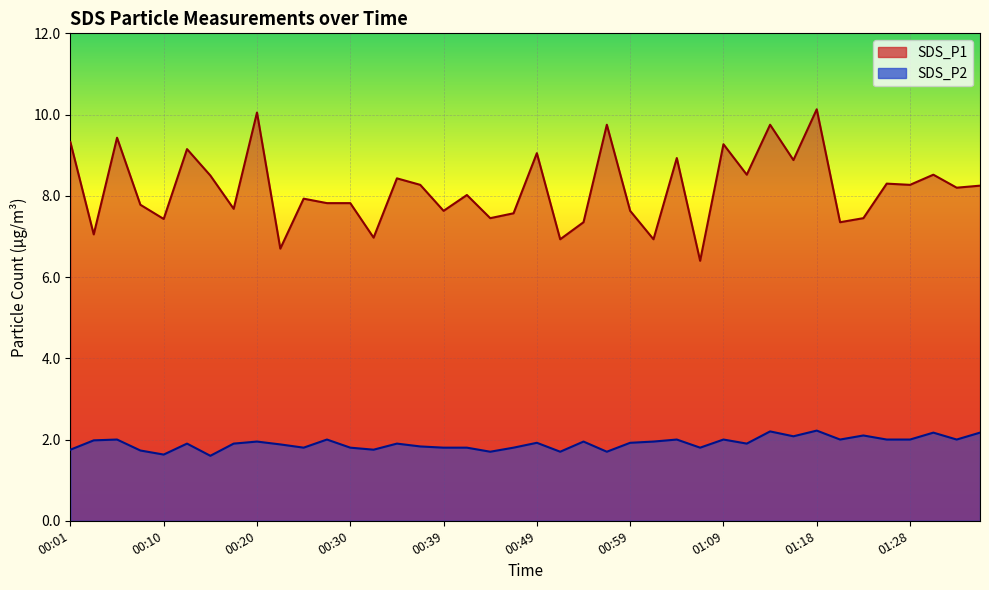

Reading right to left, what are all the values shown in this chart?

SDS_P1: 01:35=8.2	01:33=8.2	01:31=8.5	01:28=8.3	01:26=8.3	01:23=7.5	01:21=7.3	01:18=10.1	01:16=8.9	01:14=9.8	01:11=8.5	01:09=9.3	01:06=6.4	01:04=8.9	01:01=6.9	00:59=7.6	00:57=9.8	00:54=7.3	00:52=6.9	00:49=9.1	00:47=7.6	00:44=7.5	00:42=8.0	00:39=7.6	00:37=8.3	00:35=8.4	00:32=7.0	00:30=7.8	00:27=7.8	00:25=7.9	00:22=6.7	00:20=10.1	00:18=7.7	00:15=8.5	00:13=9.2	00:10=7.4	00:08=7.8	00:05=9.4	00:03=7.0	00:01=9.3
SDS_P2: 01:35=2.2	01:33=2.0	01:31=2.2	01:28=2.0	01:26=2.0	01:23=2.1	01:21=2.0	01:18=2.2	01:16=2.1	01:14=2.2	01:11=1.9	01:09=2.0	01:06=1.8	01:04=2.0	01:01=1.9	00:59=1.9	00:57=1.7	00:54=1.9	00:52=1.7	00:49=1.9	00:47=1.8	00:44=1.7	00:42=1.8	00:39=1.8	00:37=1.8	00:35=1.9	00:32=1.8	00:30=1.8	00:27=2.0	00:25=1.8	00:22=1.9	00:20=1.9	00:18=1.9	00:15=1.6	00:13=1.9	00:10=1.6	00:08=1.7	00:05=2.0	00:03=2.0	00:01=1.8